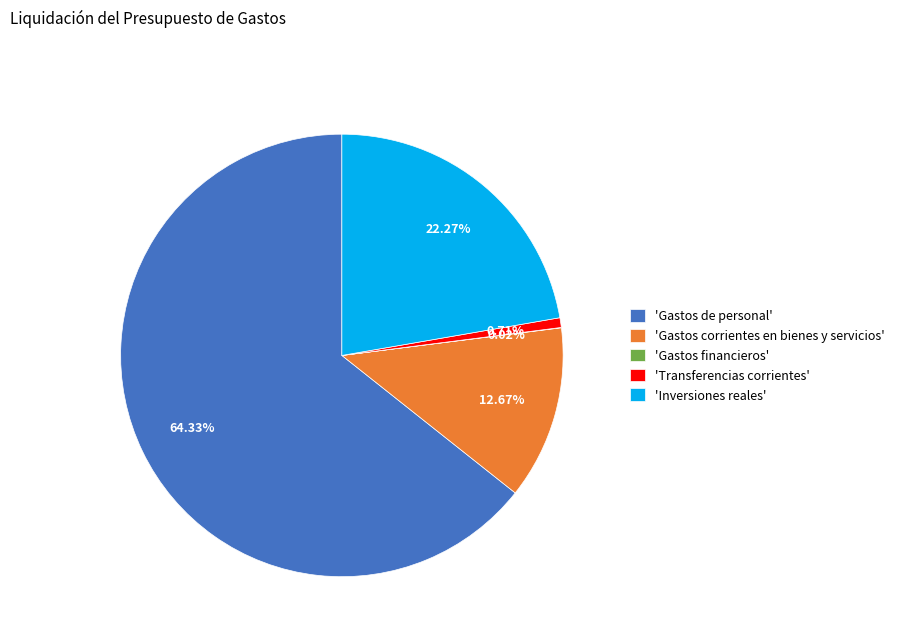

Which category has the biggest portion of the pie?

'Gastos de personal'